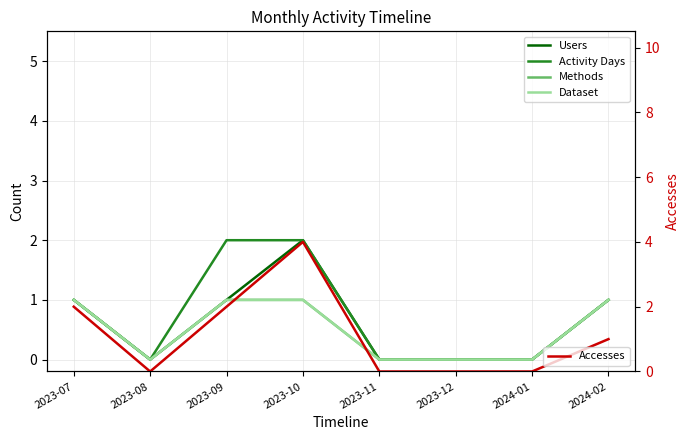

List the series in order of their peak value, lowest first.

Methods, Dataset, Users, Activity Days, Accesses